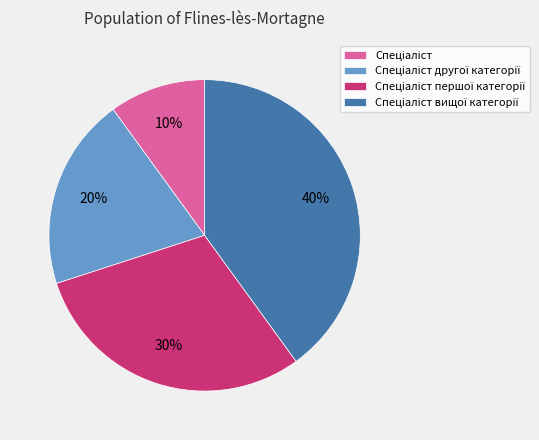

How many segments does this pie chart have?

4